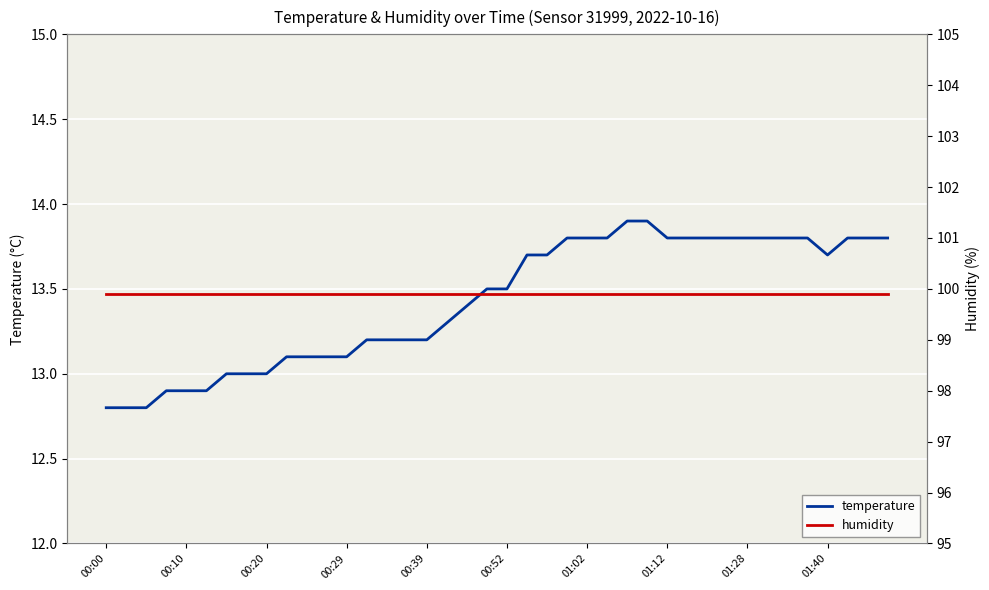

What is the greatest value displayed?

99.9